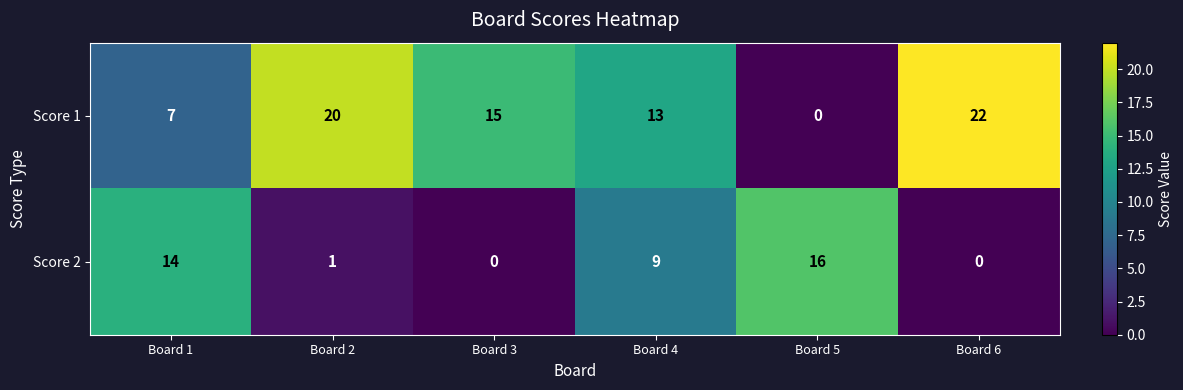

How many distinct data groups are displayed?

2